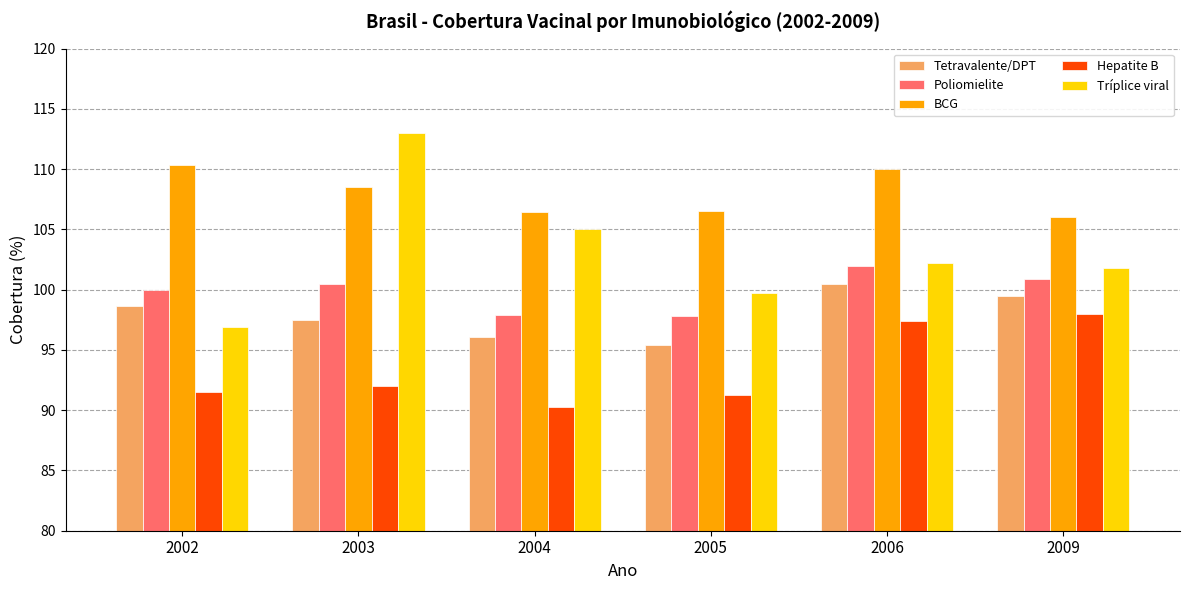

What are all the series names shown in the legend?

Tetravalente/DPT, Poliomielite, BCG, Hepatite B, Tríplice viral